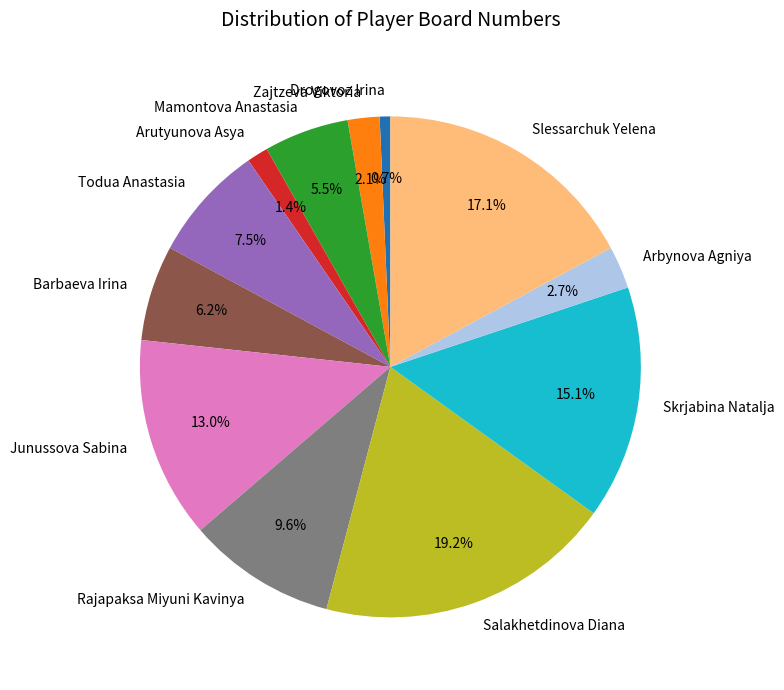

True or false: Barbaeva Irina accounts for 1% of the total.

False